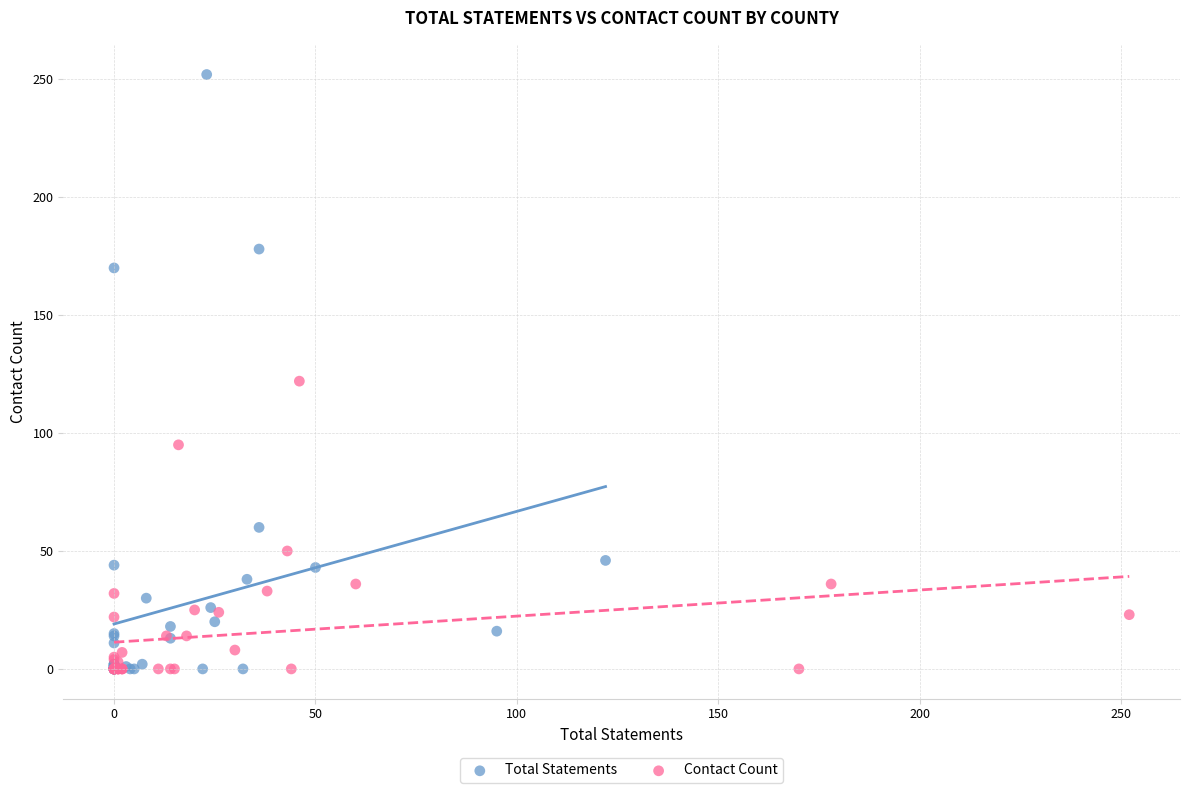

Which series contains the highest Y value?

Total Statements